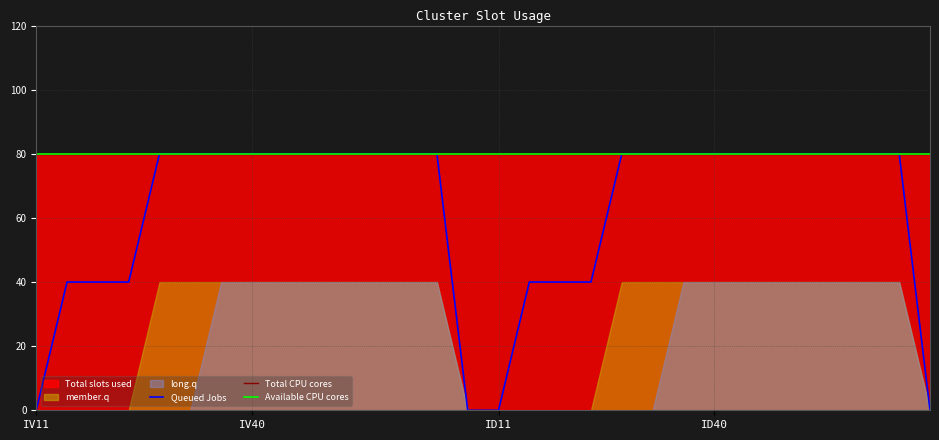

Is it true that Queued Jobs equals 16 at 24?

False